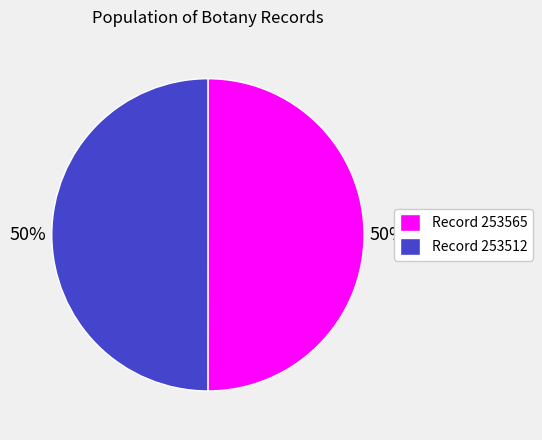

To the nearest percent, what is the average slice percentage?

50%